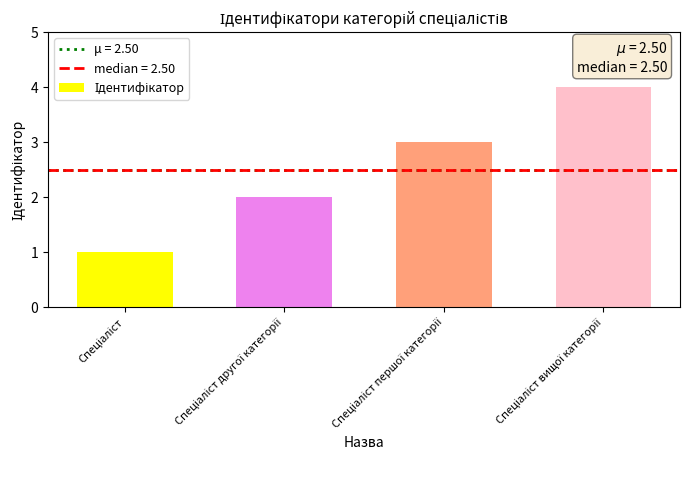

Reading left to right, transcribe all the data shown in this chart.

1	2	3	4